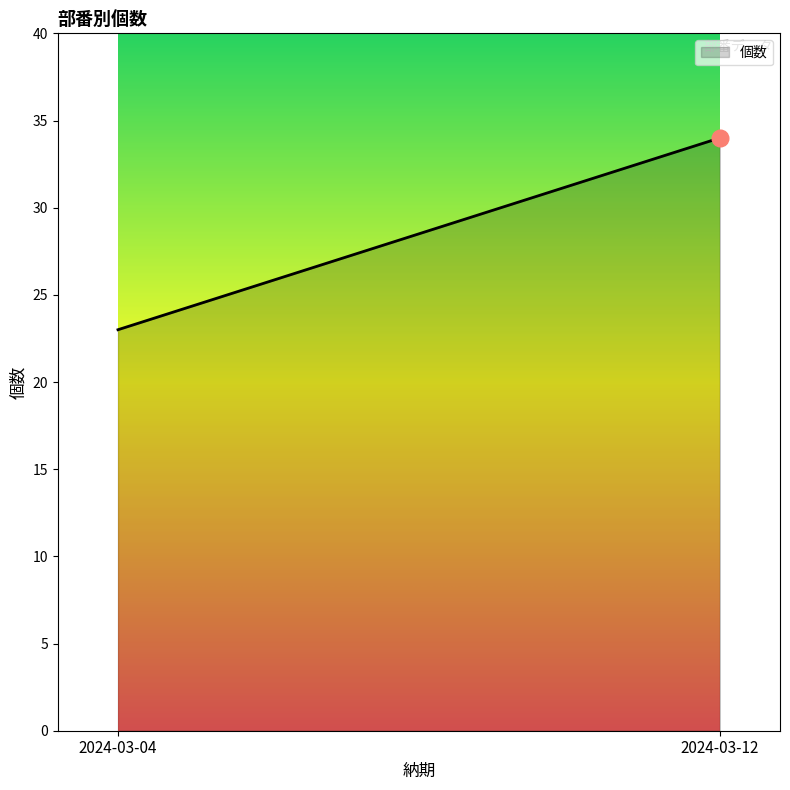

What is the maximum value shown in the chart?

34